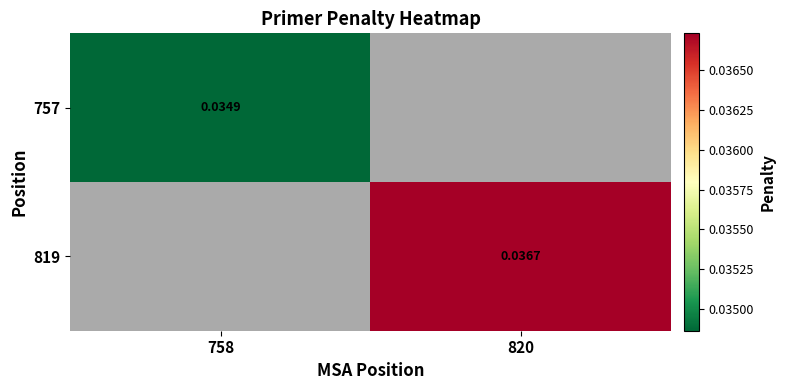

Is the value of 757 at 758 greater than the value of 819 at 820?

No